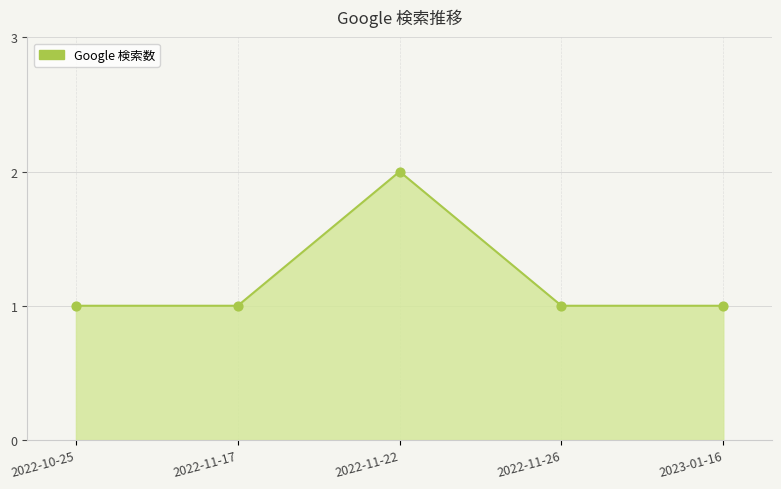

What is the ratio of the value at 2022-10-25 to the value at 2022-11-26?

1.0